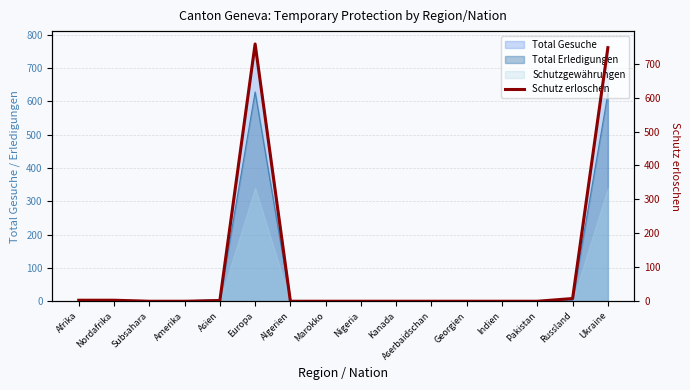

What position from the right is Europa?

11